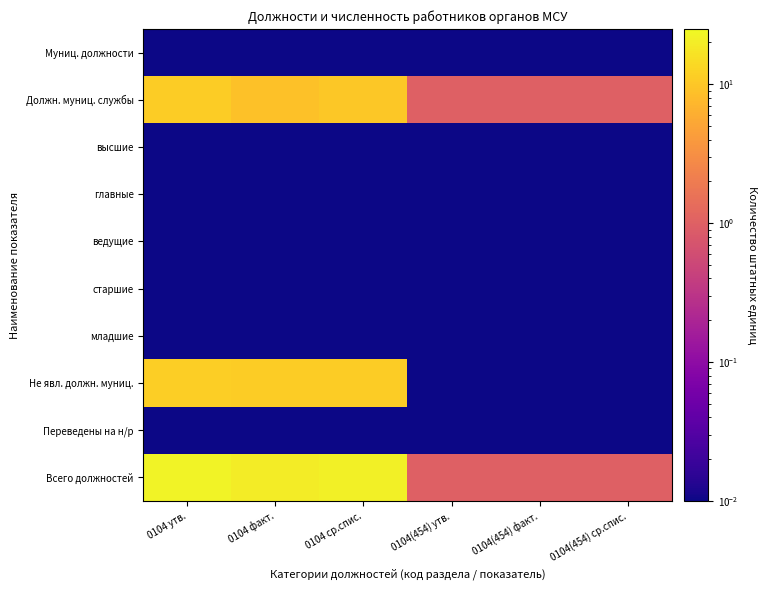

At how many categories does at least one series exceed 15?

3